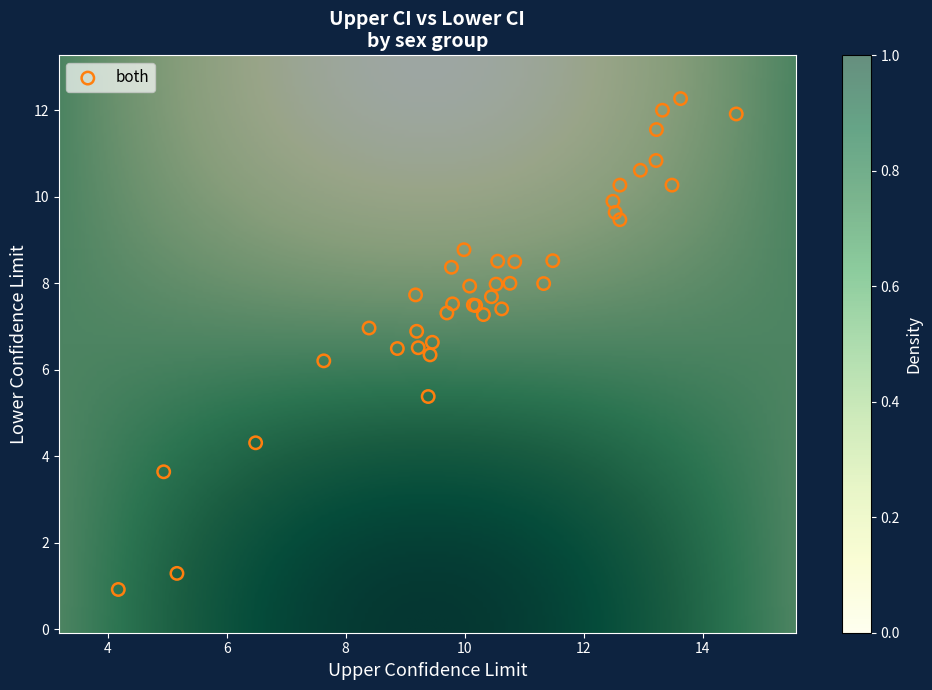

What Y value in the scatter plot is closest to 6?

6.2